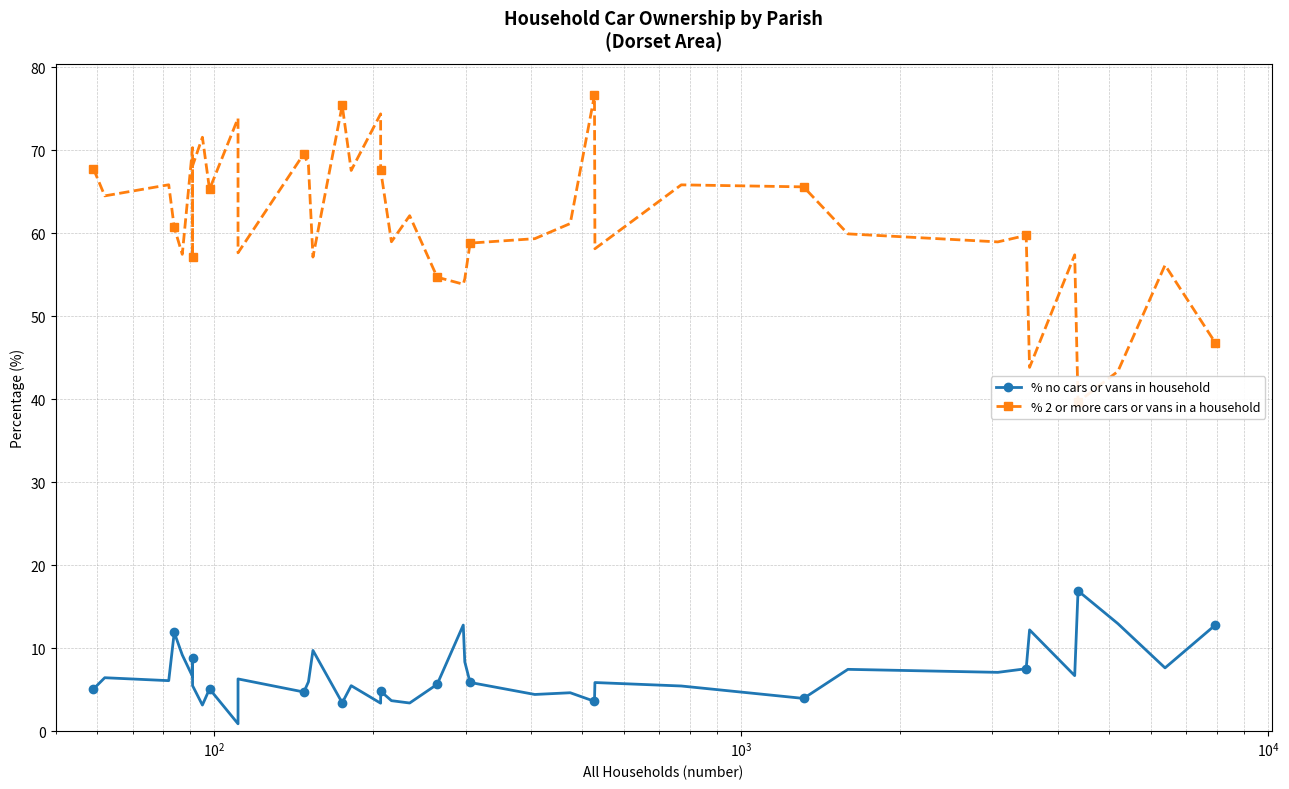

How many lines are shown in the chart?

2